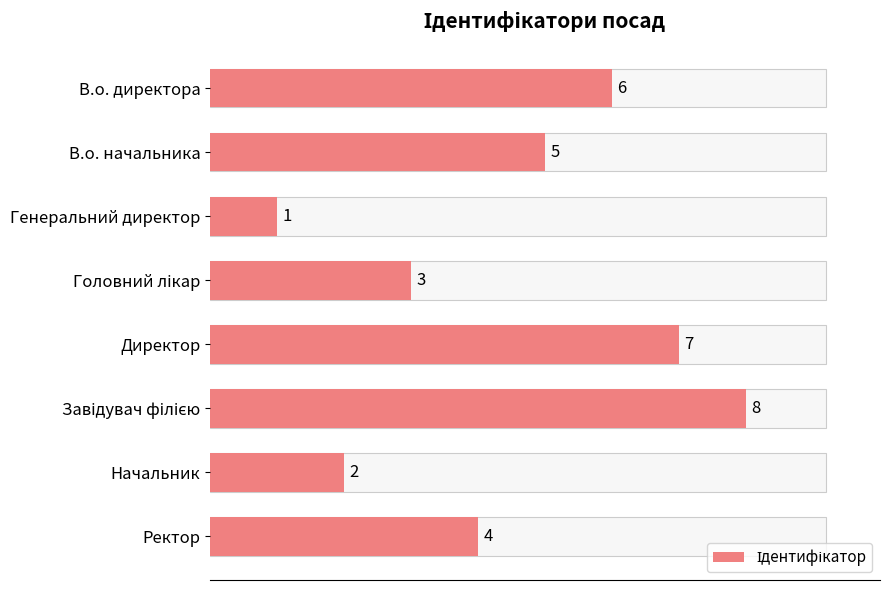

What is the change in value from Головний лікар to Ректор?

+1